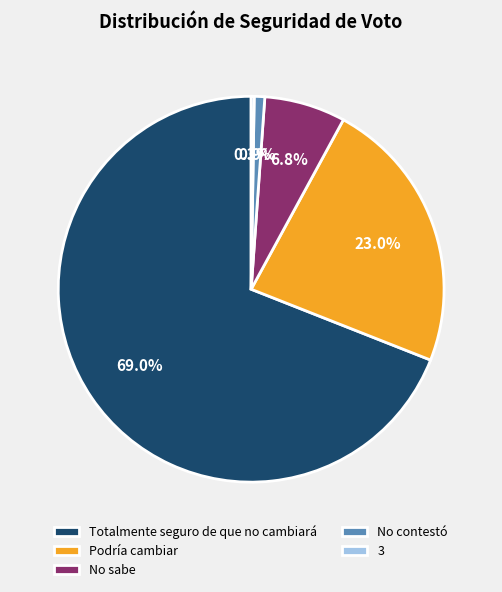

How much of the chart is everything except Podría cambiar?

77.0%